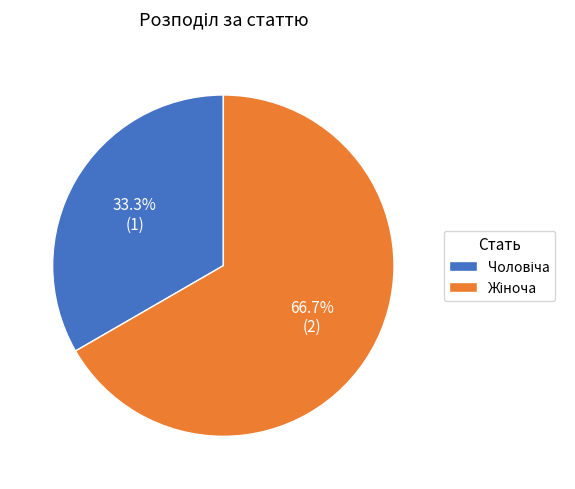

Is there any slice that represents more than half of the pie?

Yes